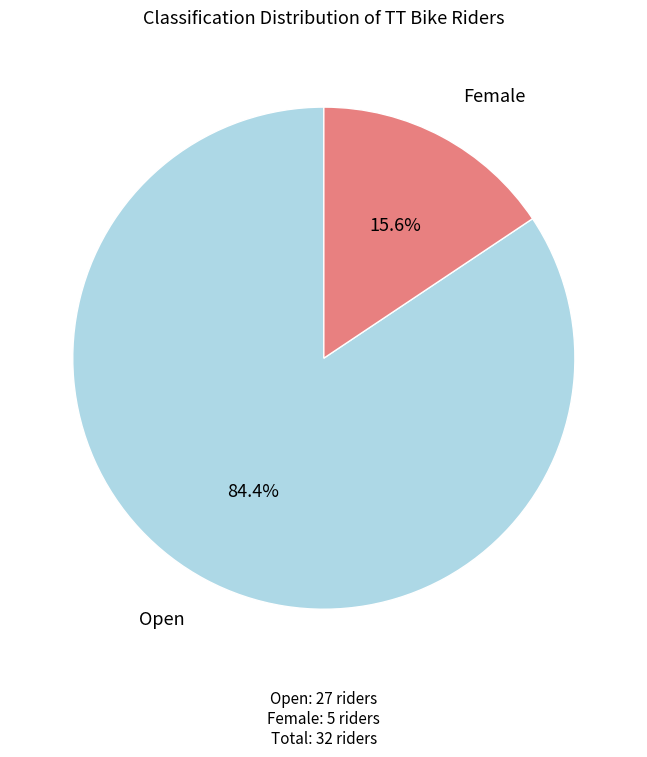

True or false: Open accounts for 91% of the total.

False